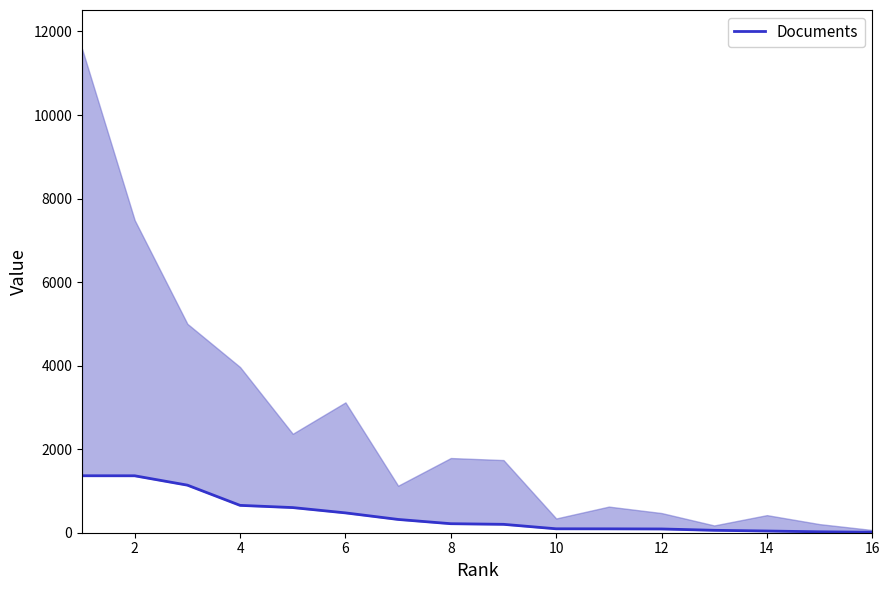

What is the ratio of the value at 12 to the value at 14?

2.2